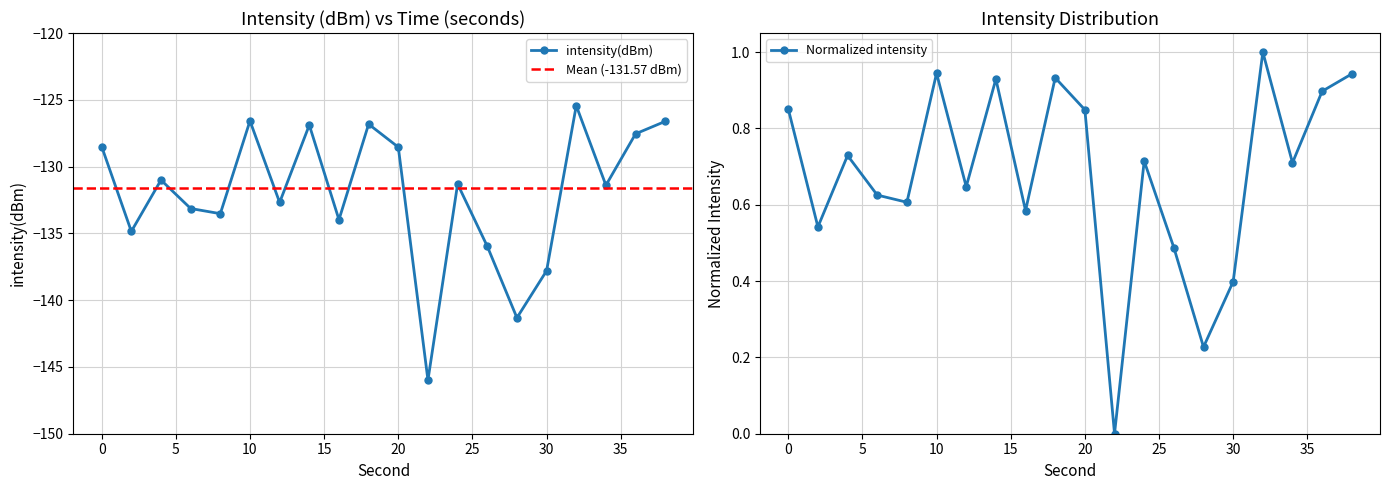

Rank the categories by value from lowest to highest.

22, 28, 30, 26, 2, 16, 8, 6, 12, 34, 24, 4, 20, 0, 36, 14, 18, 38, 10, 32